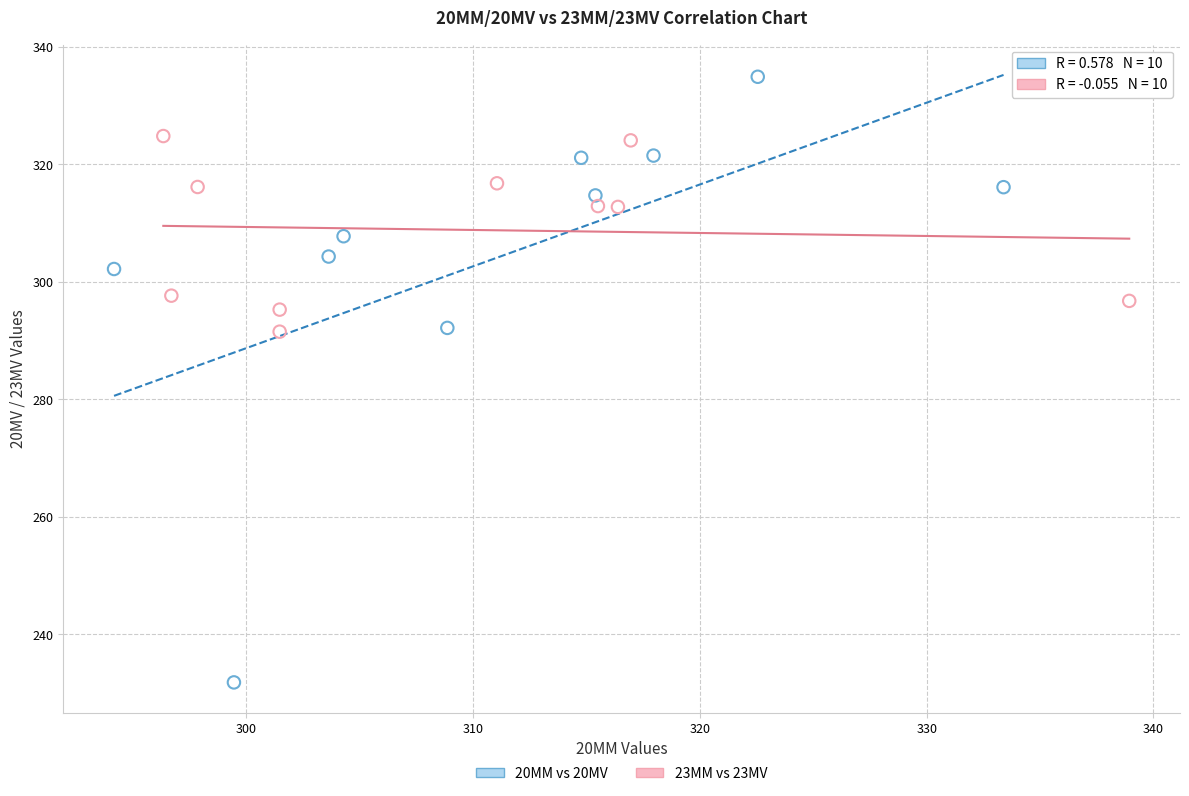

Which series contains the highest Y value?

20MM vs 20MV